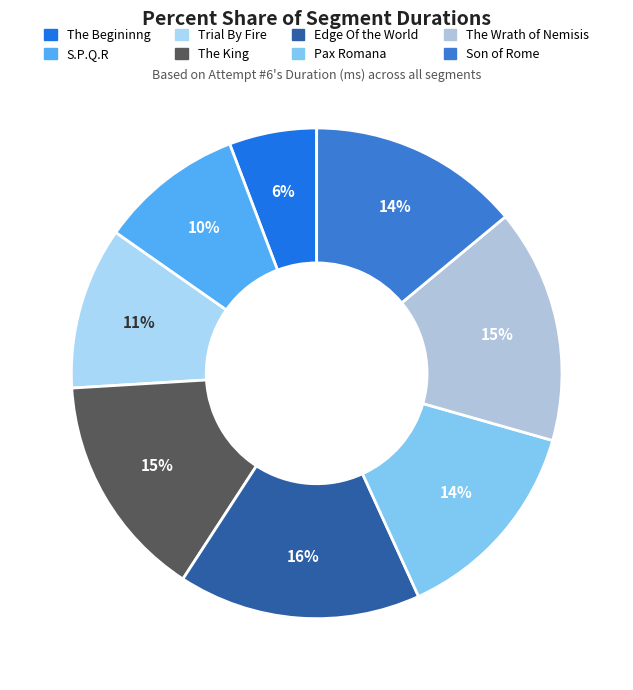

To the nearest percent, what portion does Edge Of the World represent?

16%